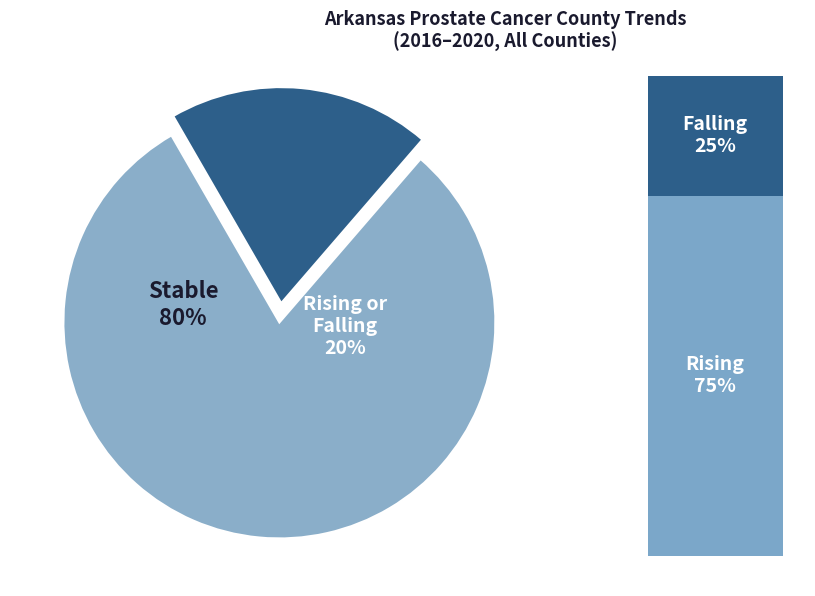

Which slice is the largest?

stable